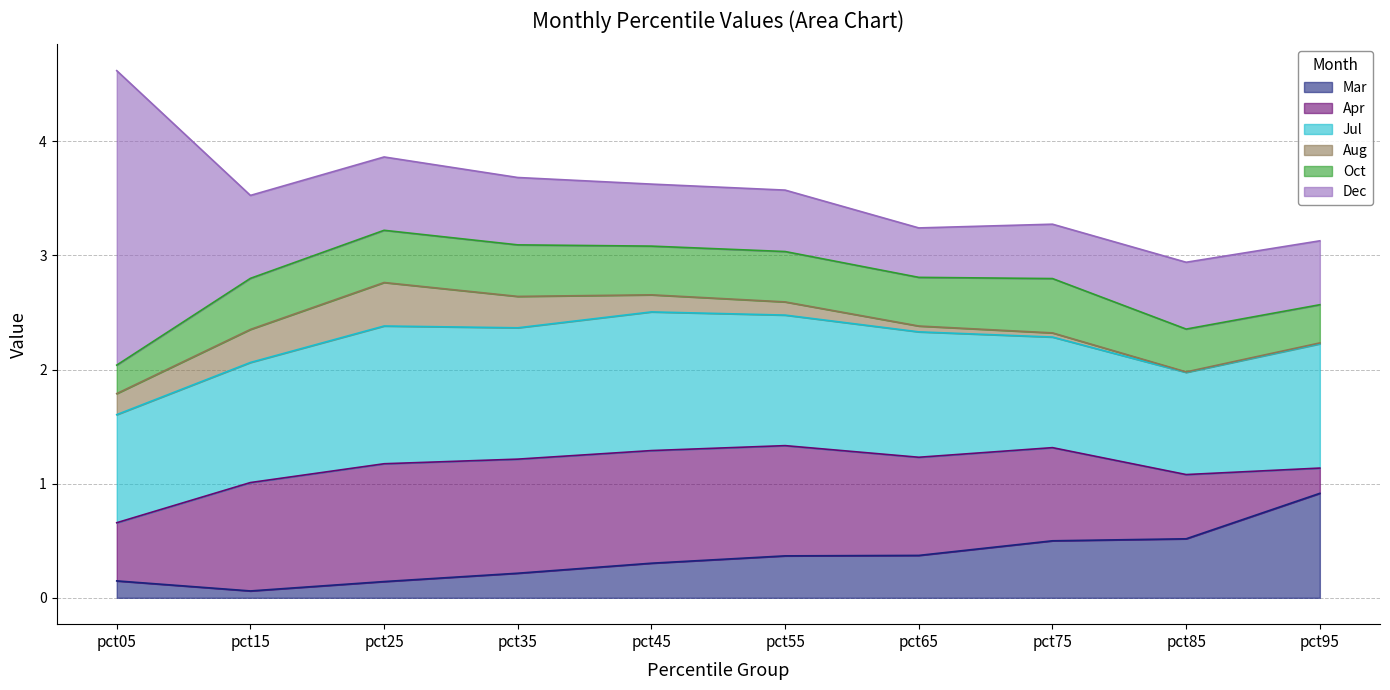

Does the chart have visible grid lines?

Yes